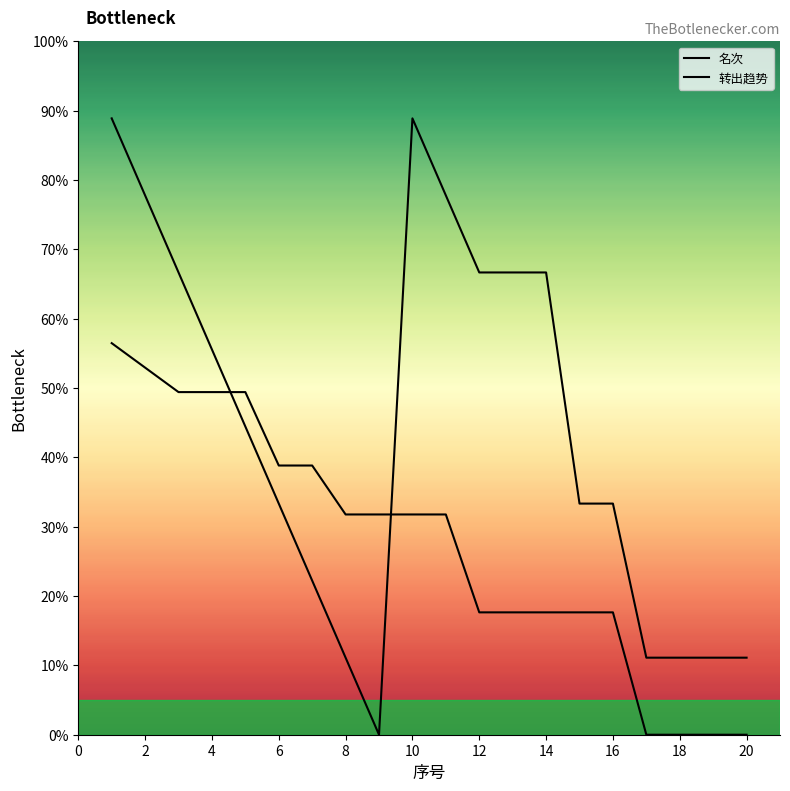

How many values in the 转出趋势 series are below 31?

9